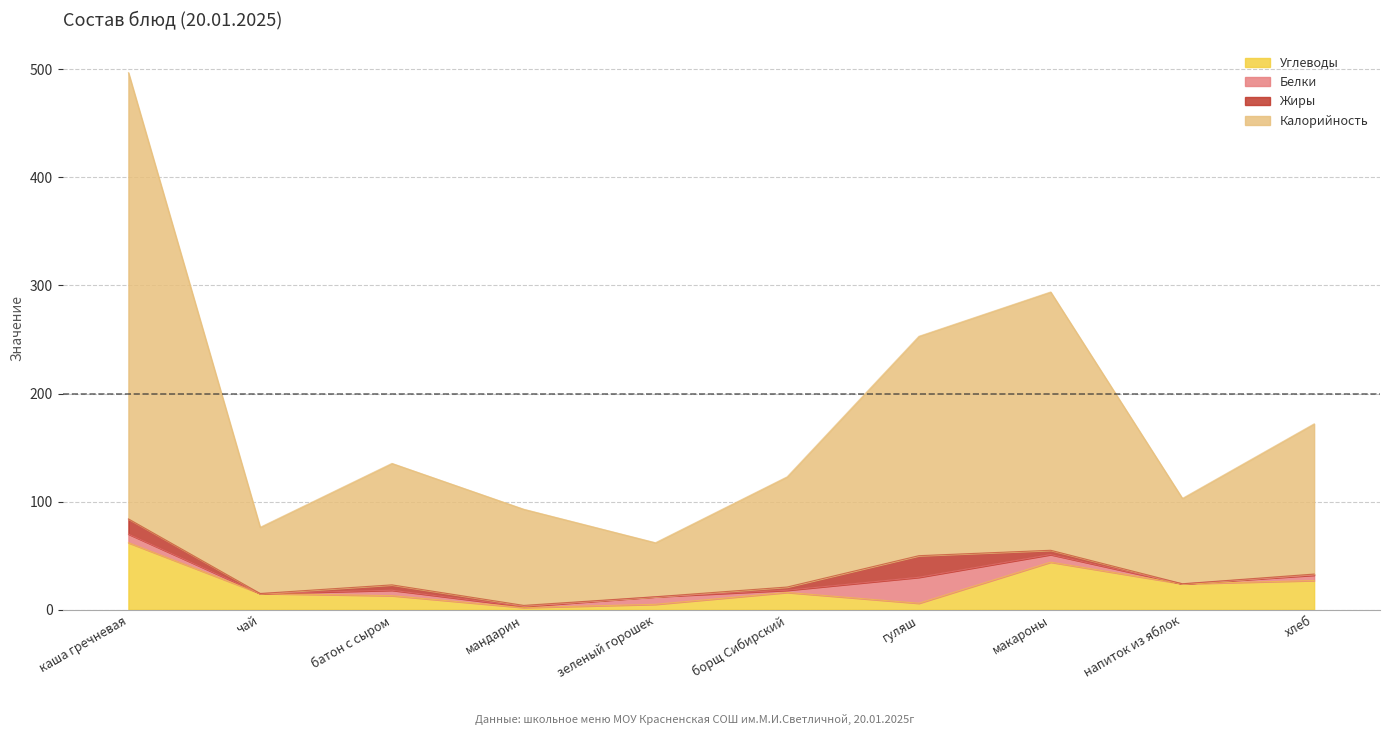

Which series has the largest range (max minus min)?

Калорийность